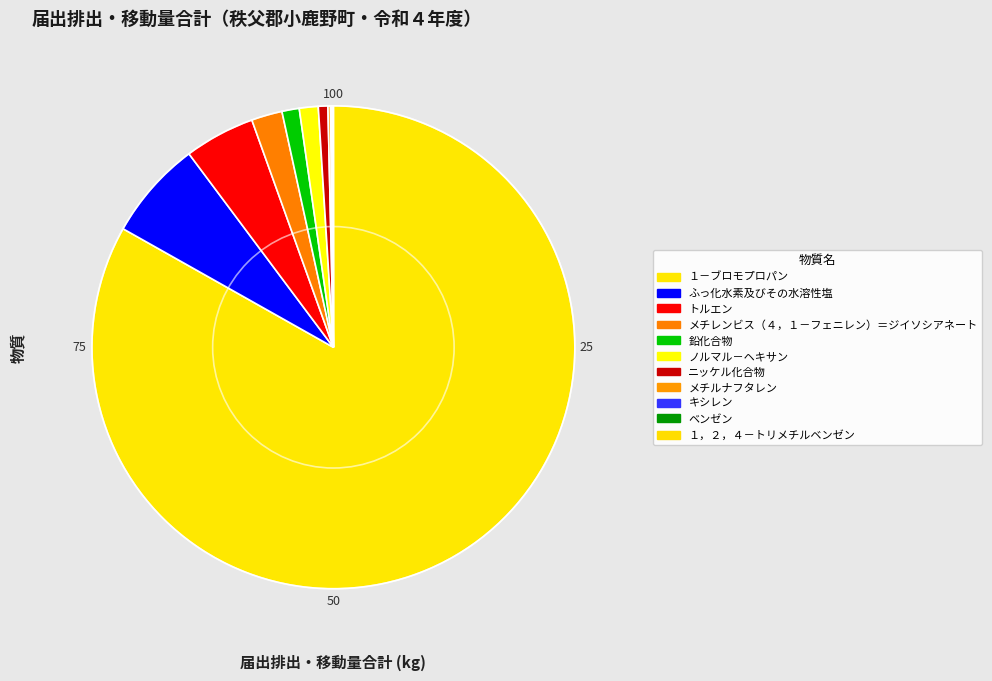

The ノルマル－ヘキサン slice represents 8% of the pie. True or false?

False